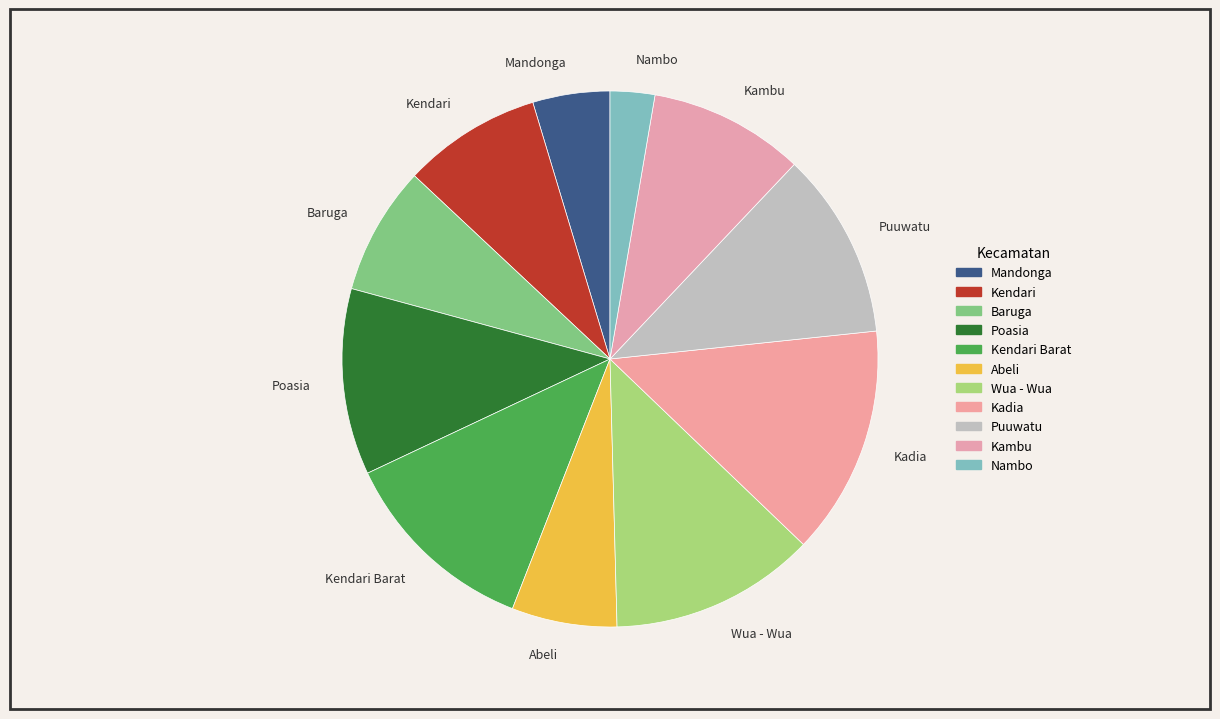

How many segments does this pie chart have?

11